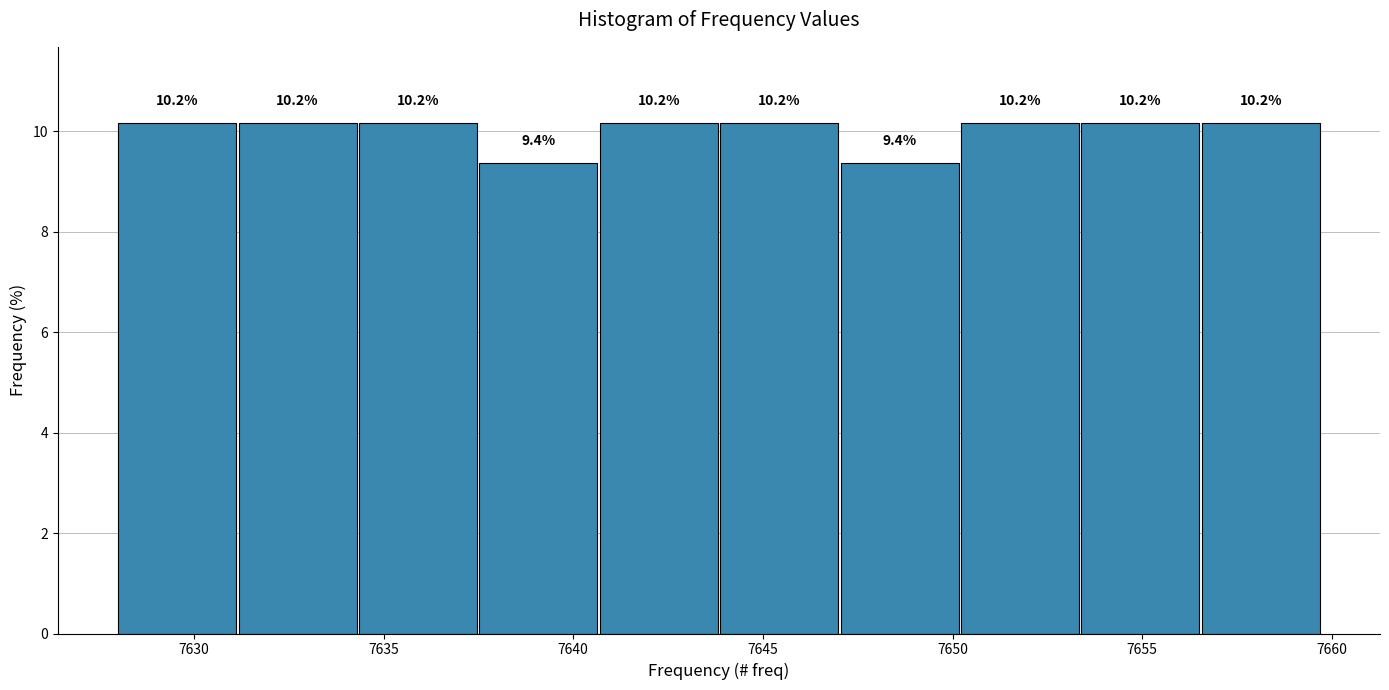

Reading left to right, list every bar in this chart as the range it spans on the x-axis followed by its height. The bar edges are not printed on the chart, so give them approximately, as read against the axis.

7628.0 to 7631.0: 10.2
7631.0 to 7634.5: 10.2
7634.5 to 7637.5: 10.2
7637.5 to 7640.5: 9.4
7640.5 to 7644.0: 10.2
7644.0 to 7647.0: 10.2
7647.0 to 7650.0: 9.4
7650.0 to 7653.5: 10.2
7653.5 to 7656.5: 10.2
7656.5 to 7660.0: 10.2